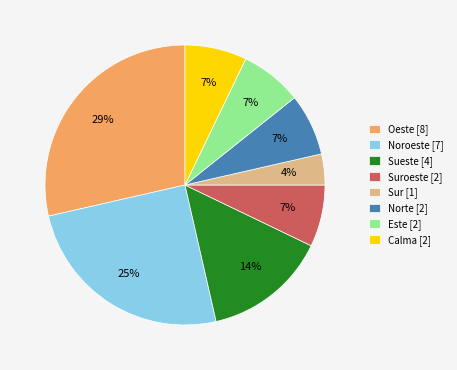

How many segments does this pie chart have?

8